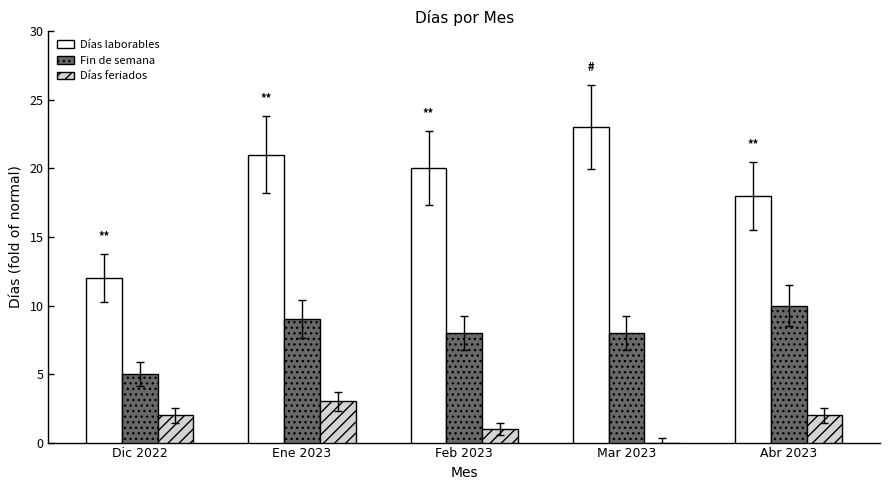

What are all the series names shown in the legend?

Días laborables, Fin de semana, Días feriados